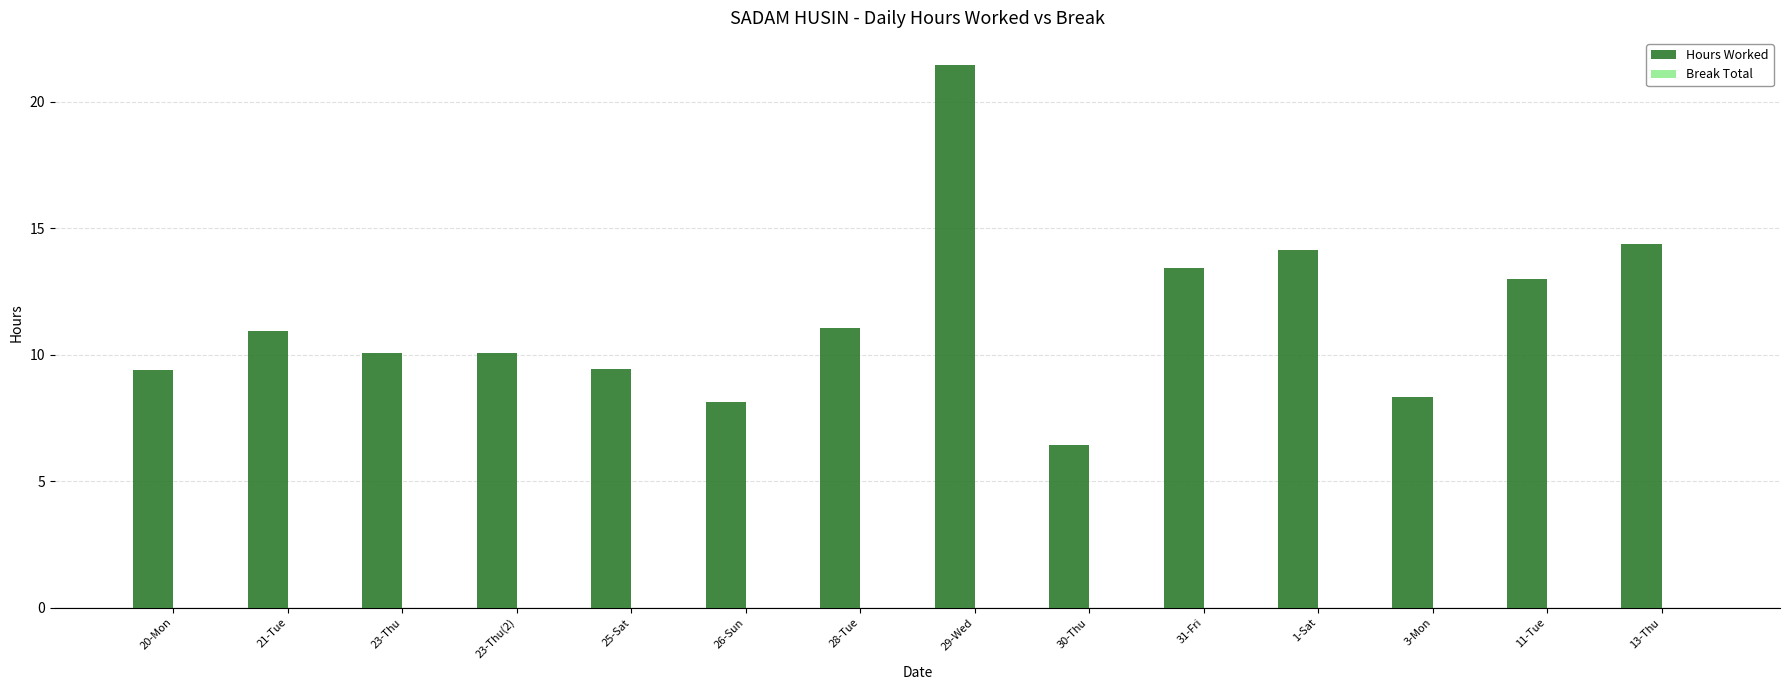

Does the chart contain any negative values?

No